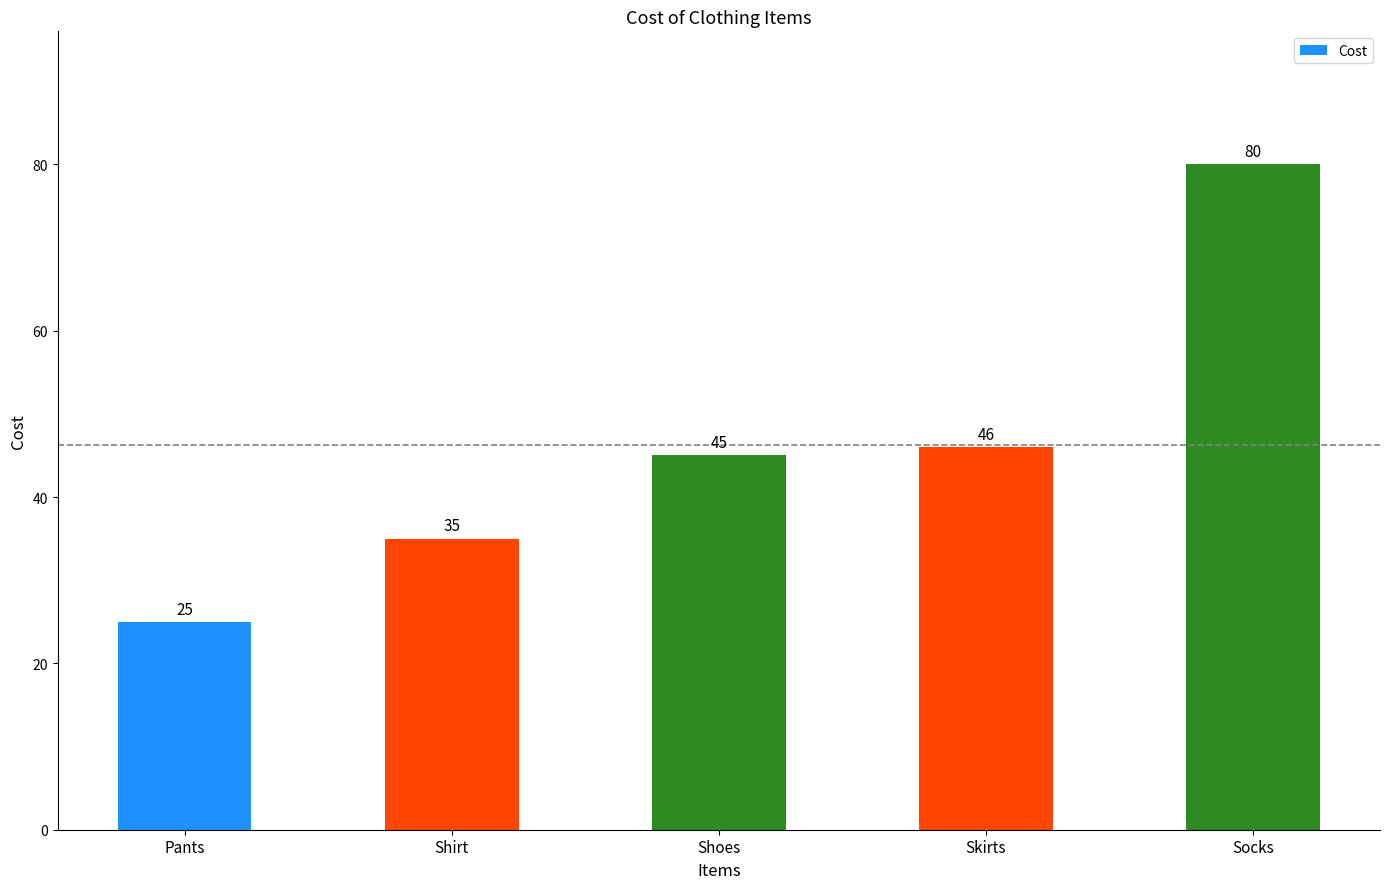

What is the minimum value shown in the chart?

25